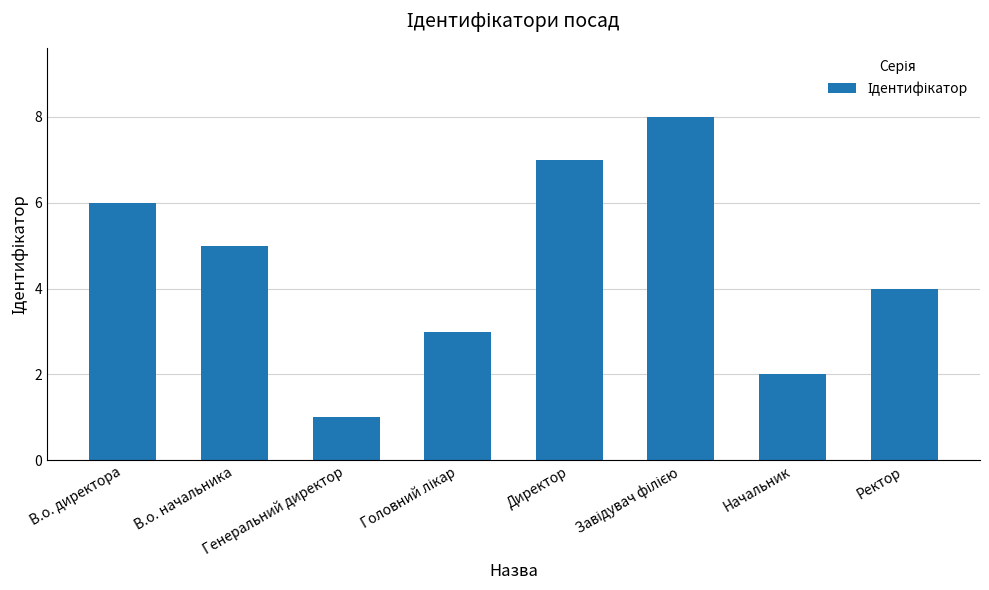

At which label is the value closest to 4?

Ректор